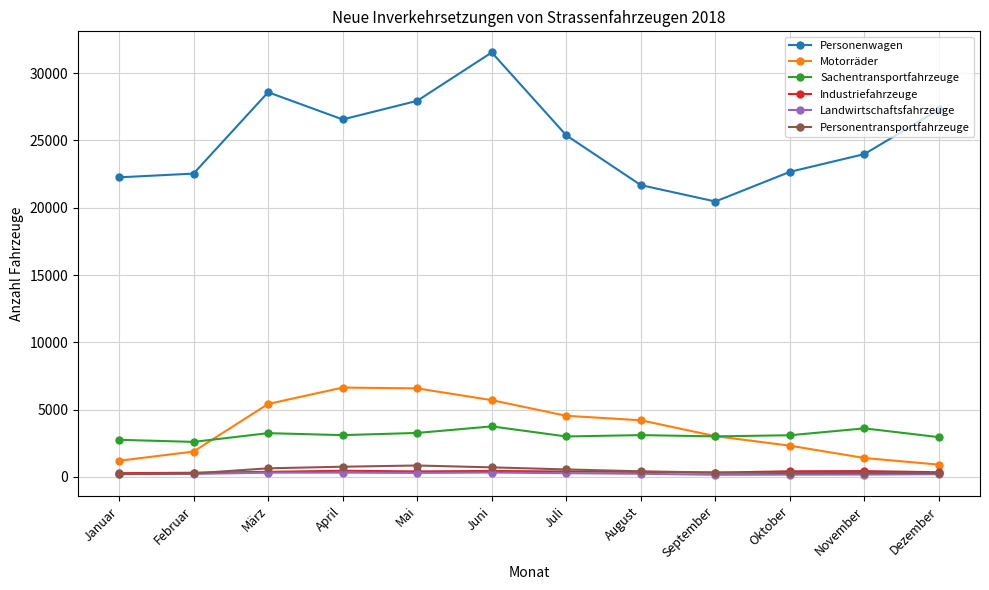

What is the difference between the Landwirtschaftsfahrzeuge values at April and Mai?

22